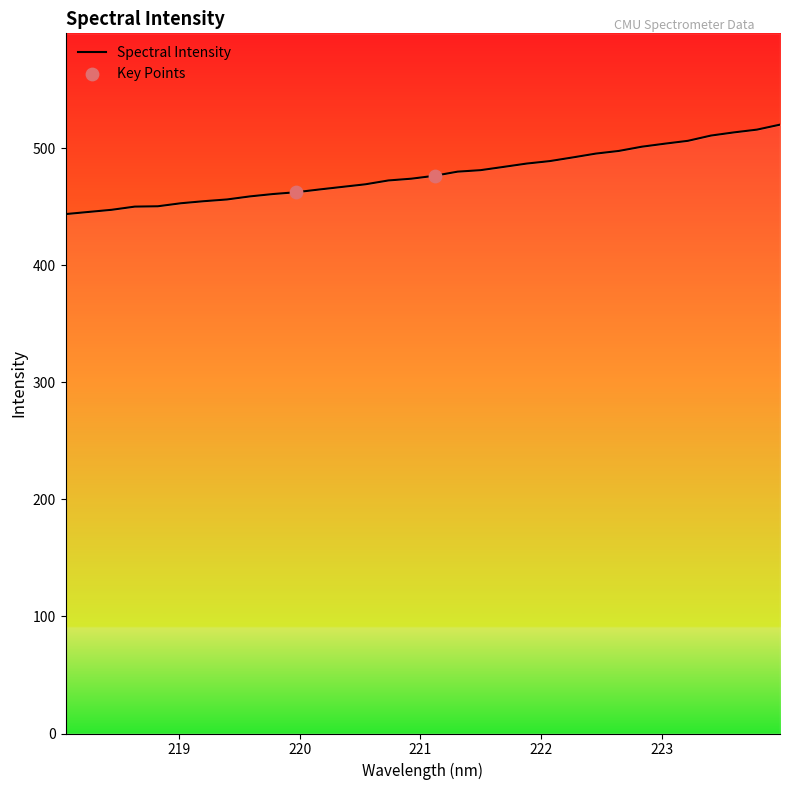

What is the ratio of the value at 219.2067 to the value at 218.6332?

1.0